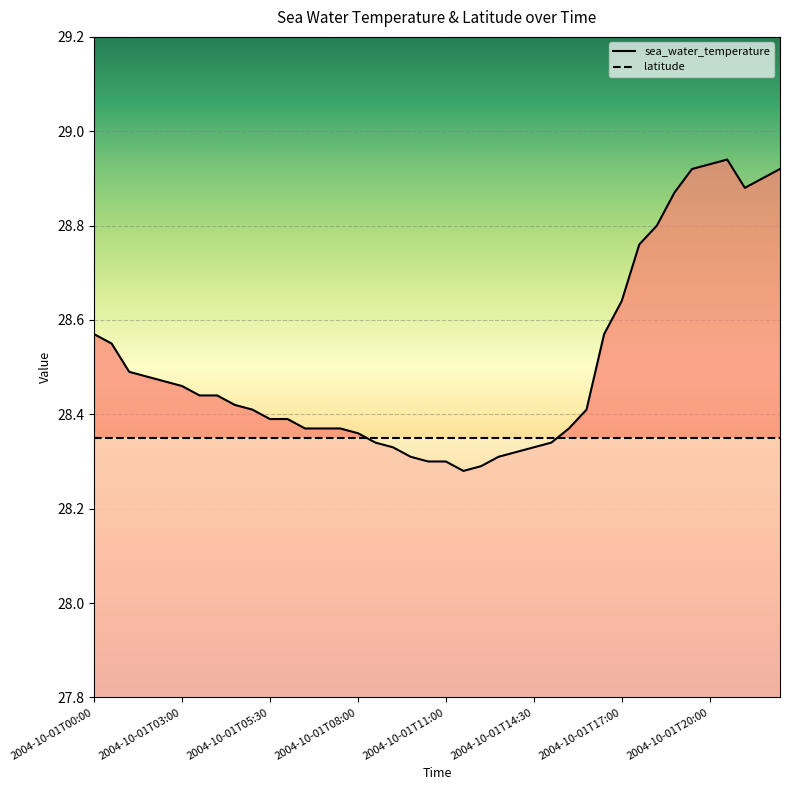

At which category does the data reach its first local valley?

2004-10-01T11:30